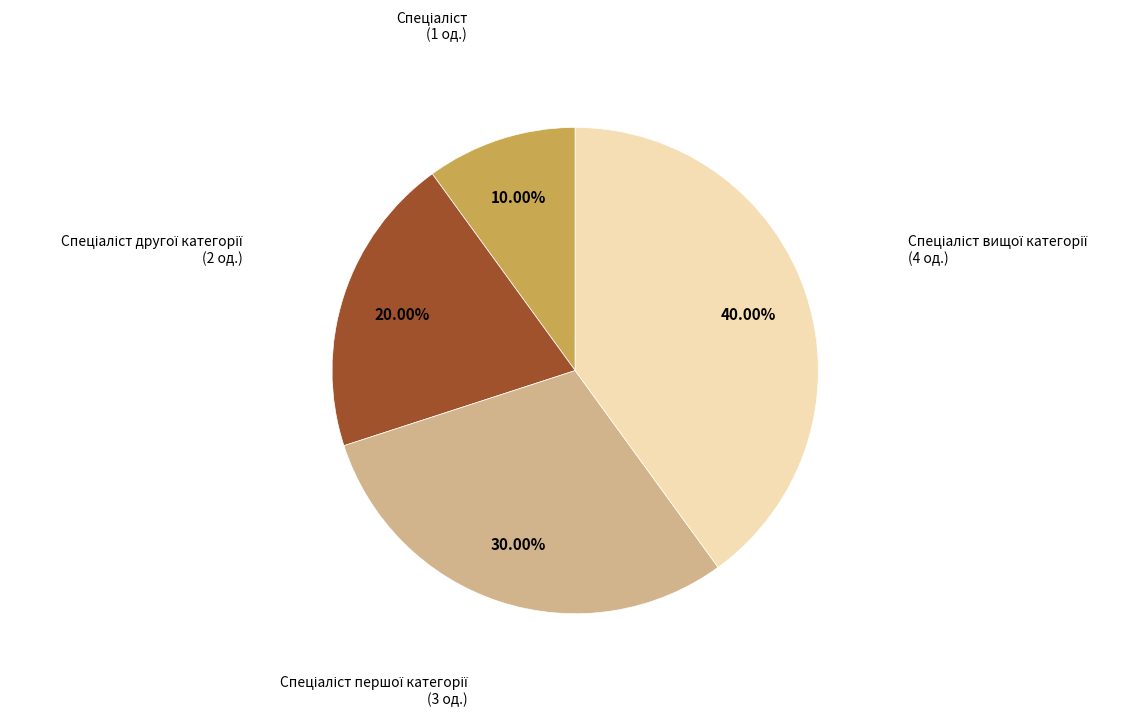

Is there a majority slice in this chart?

No